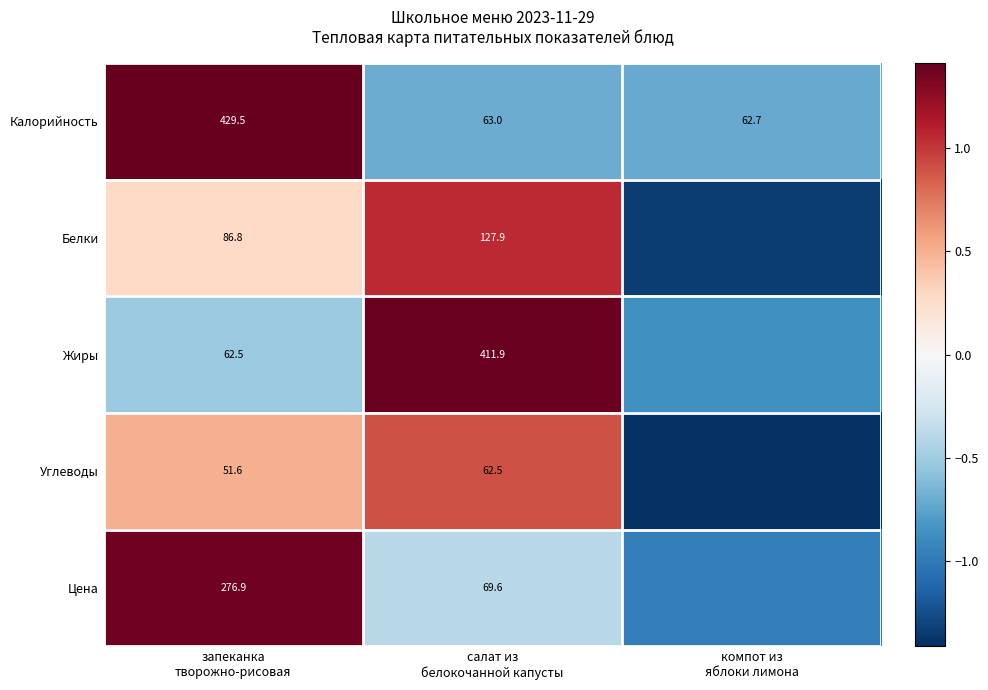

At which category is the sum across all series the highest?

запеканка
творожно-рисовая